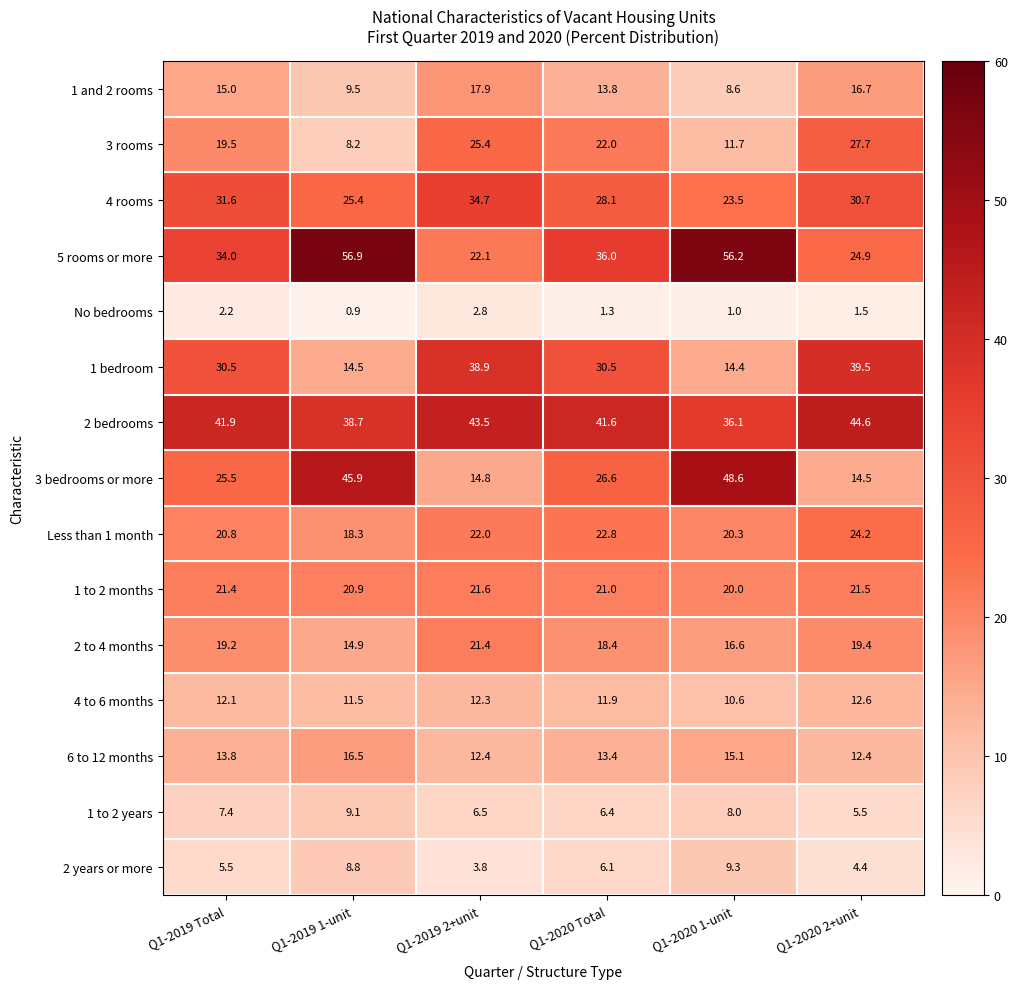

What is the sum of all 3 bedrooms or more values?

175.9